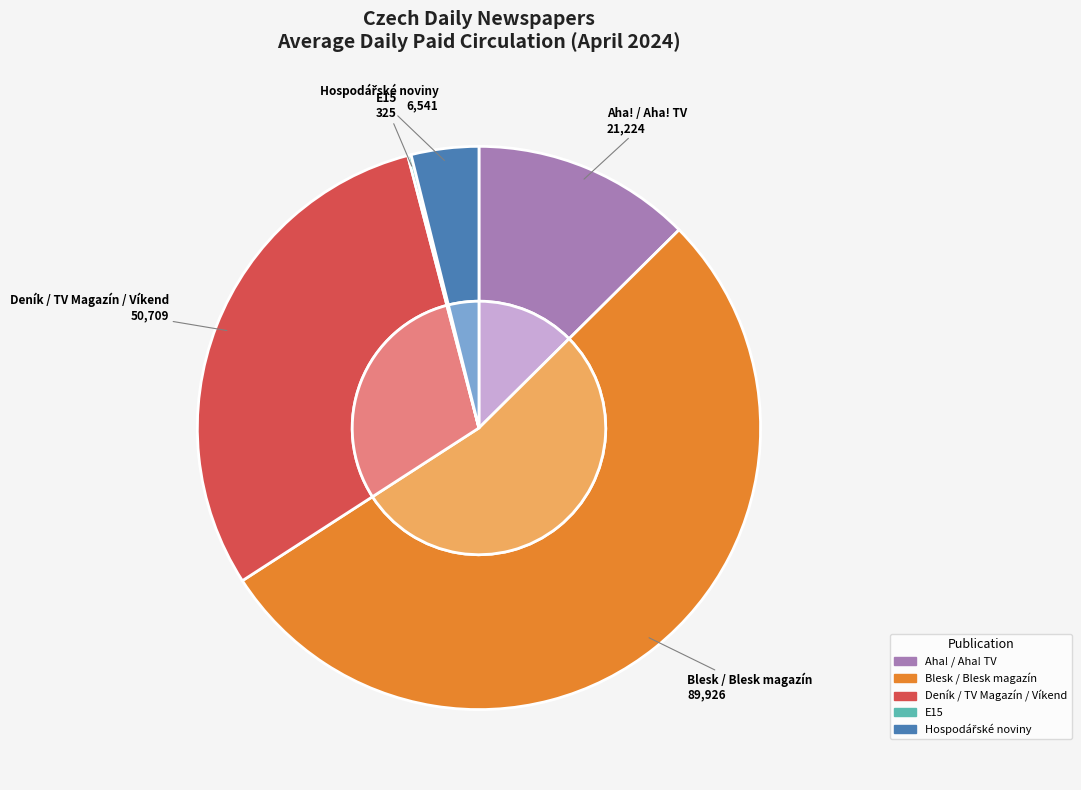

Approximately how many times larger is the value at Hospodářské noviny compared to Blesk / Blesk magazín?

0.1